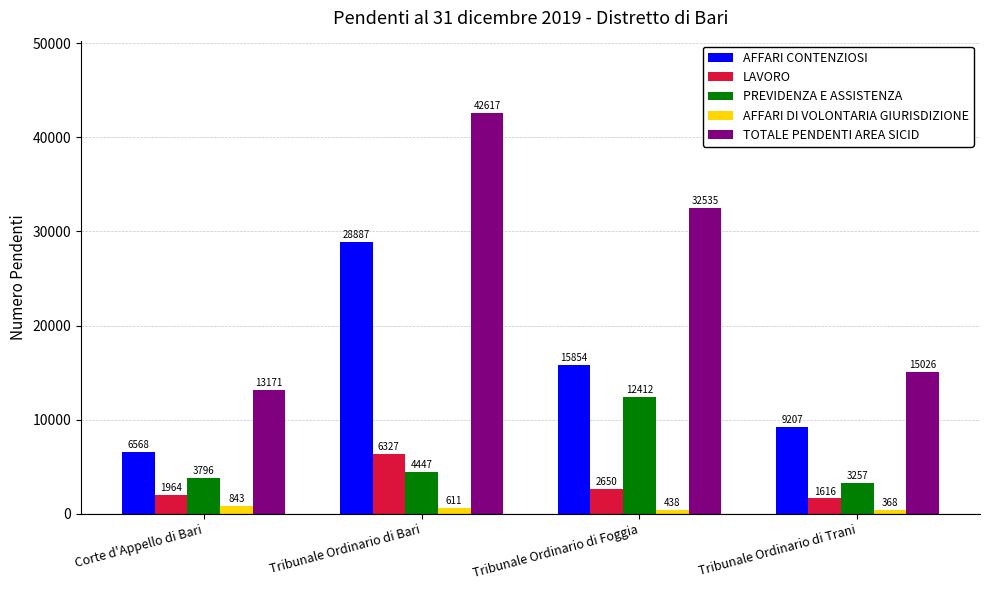

True or false: LAVORO has a value of 1616 at Tribunale Ordinario di Trani.

True